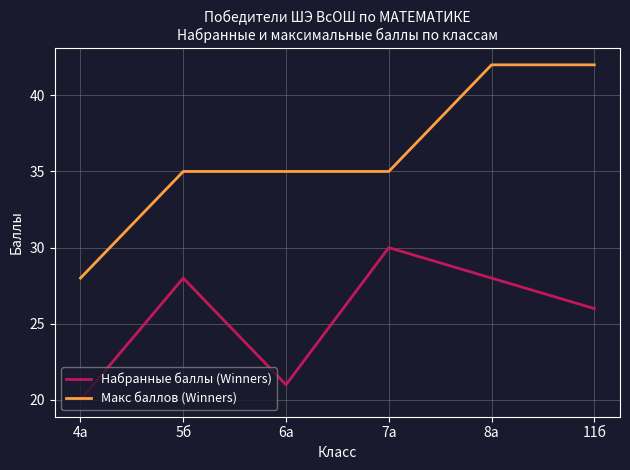

True or false: Макс баллов (Winners) has a value of 42 at 11б.

True